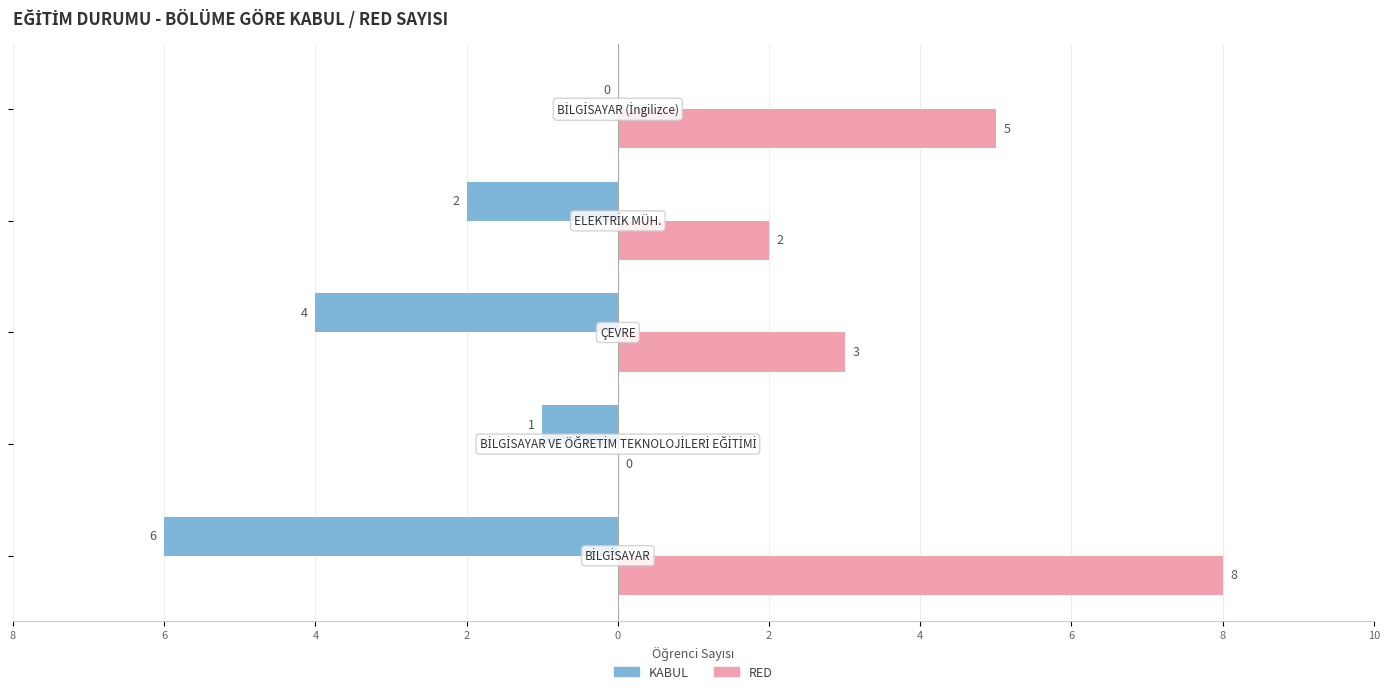

What are all the series names shown in the legend?

KABUL, RED